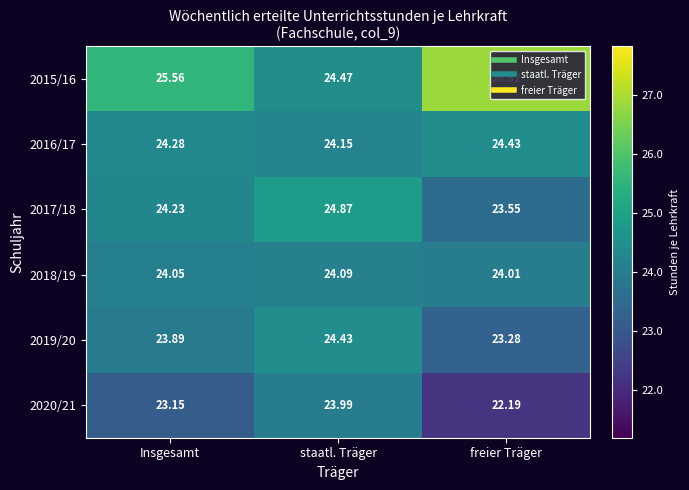

List the labels in order of 2019/20 value, largest first.

staatl. Träger, Insgesamt, freier Träger